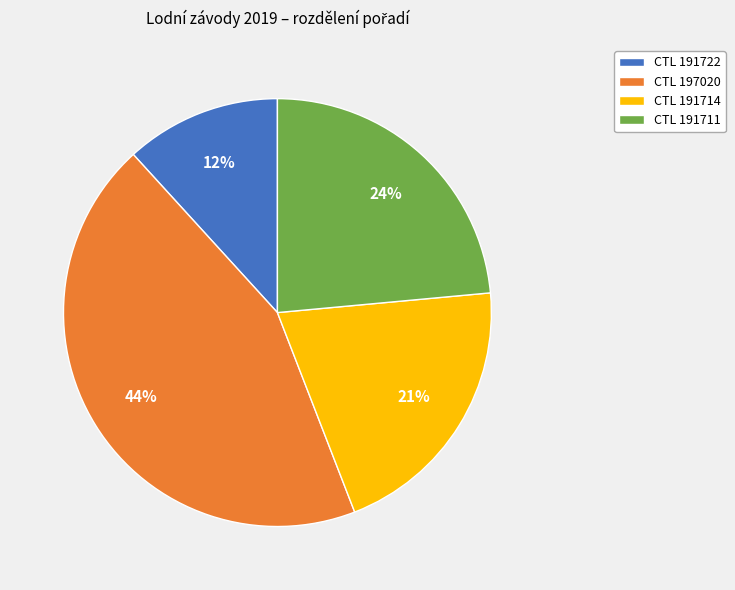

How many slices are in this pie chart?

4